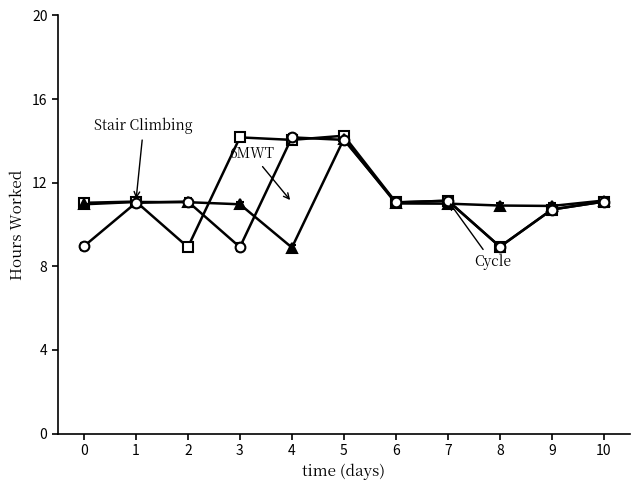

What is the smallest value displayed?

8.9